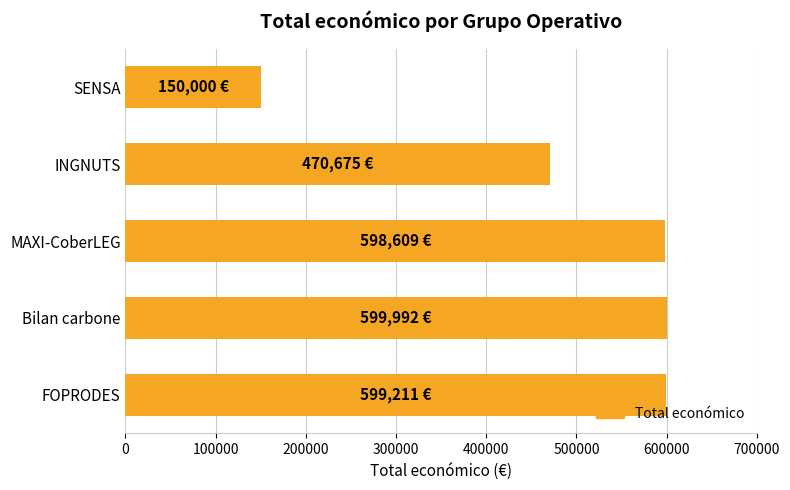

How many categories are shown in the chart?

5